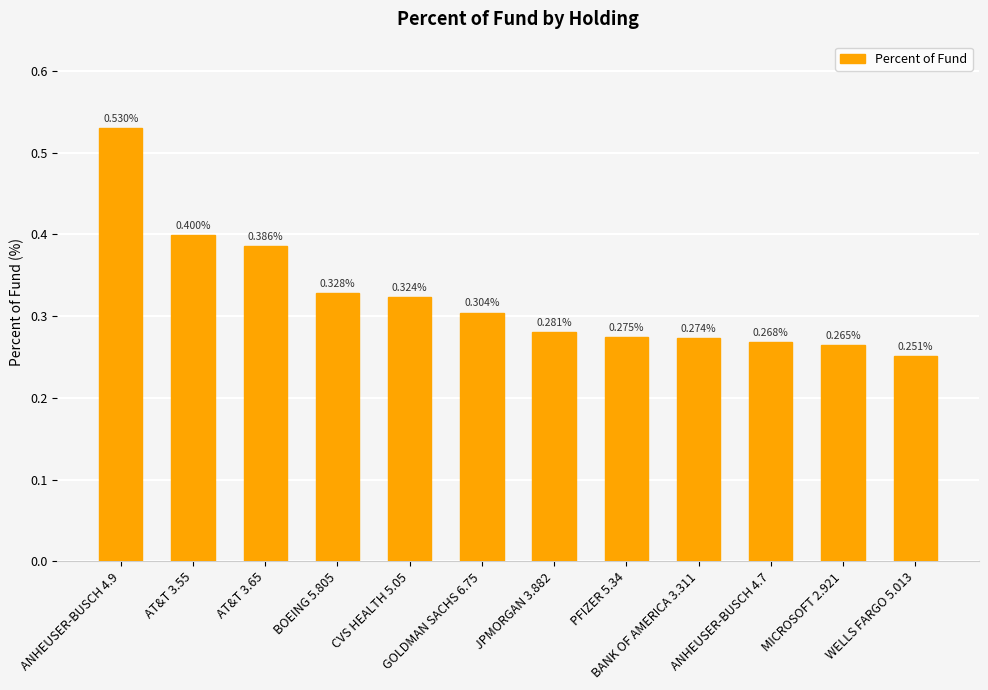

True or false: the data shows 0.2 at GOLDMAN SACHS 6.75.

False